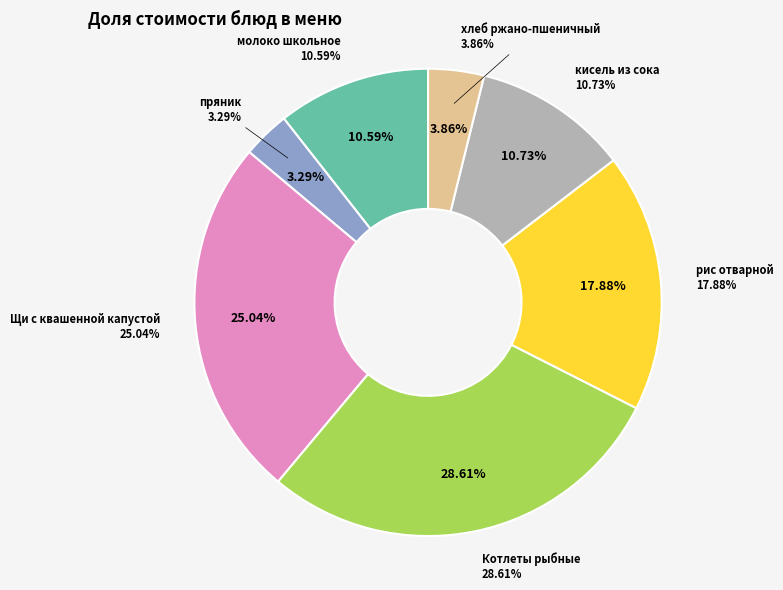

To the nearest percent, what is the average slice percentage?

14%